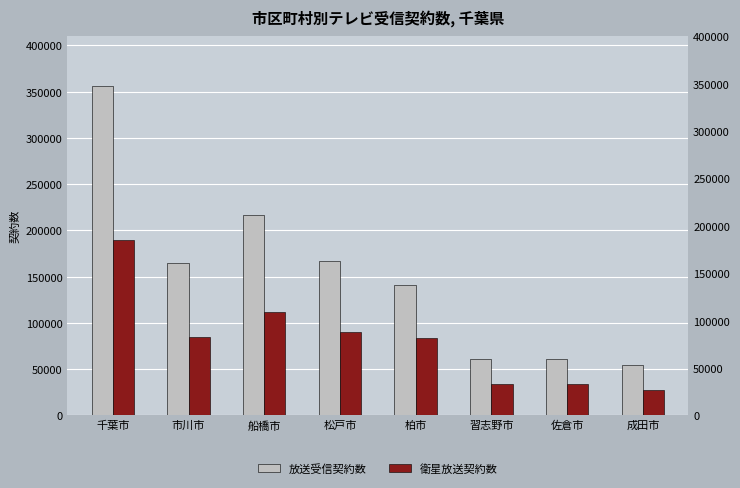

Reading right to left, what are all the values shown in this chart?

放送受信契約数: 成田市=54497	佐倉市=60707	習志野市=60704	柏市=141488	松戸市=166610	船橋市=216846	市川市=164955	千葉市=356318
衛星放送契約数: 成田市=27110	佐倉市=33571	習志野市=33819	柏市=83550	松戸市=89722	船橋市=111753	市川市=85145	千葉市=189763